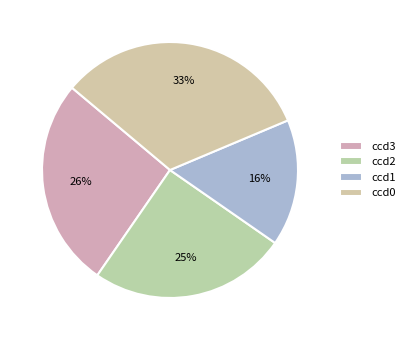

Is it true that ccd3 is 52% of the pie?

False